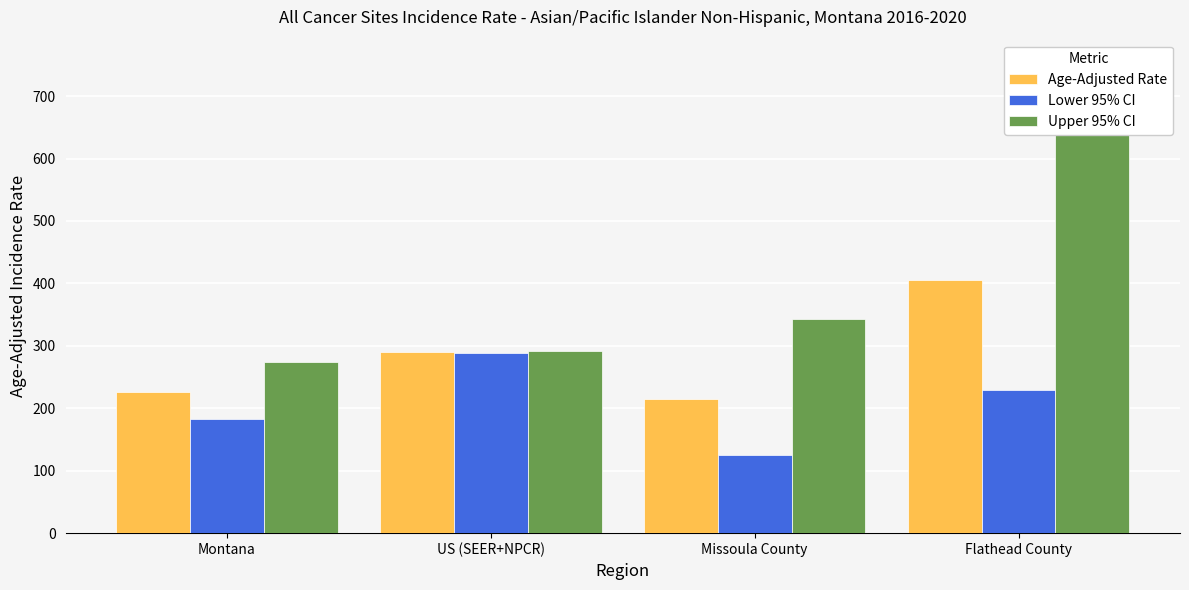

List the series in order of their overall mean, lowest first.

Lower 95% CI, Age-Adjusted Rate, Upper 95% CI